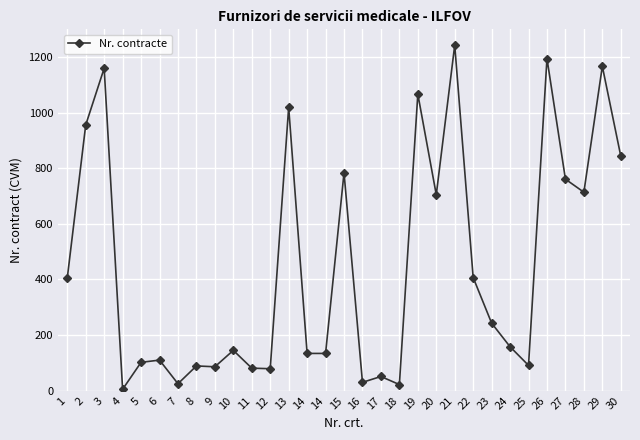

How many values are below 158?

15